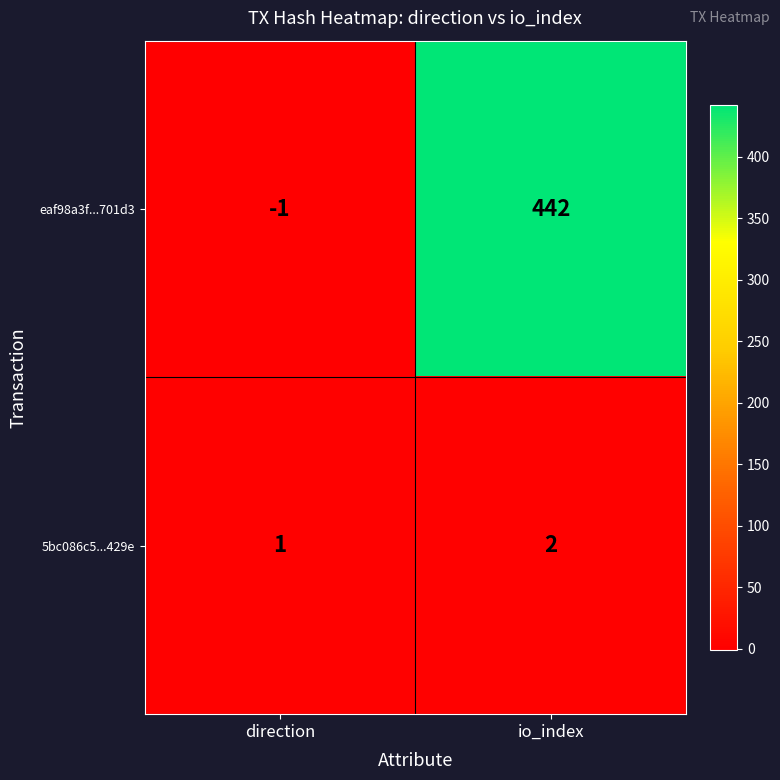

What is the difference between the maximum and minimum values in the eaf98a3f...701d3 series?

443